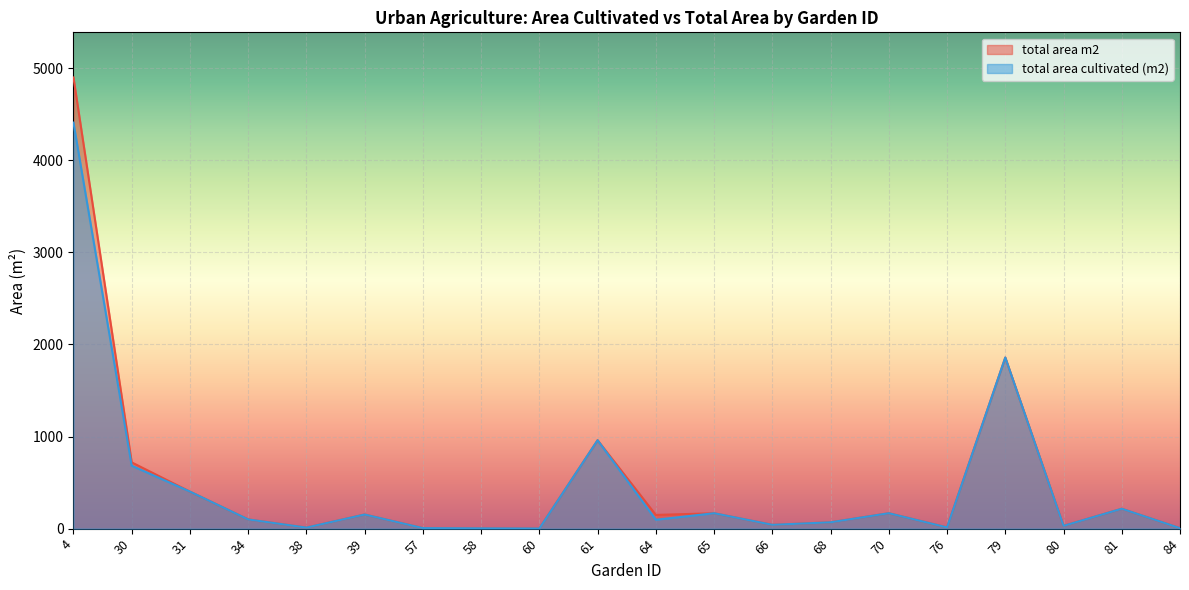

Which series changed the most between 58 and 66?

total area cultivated (m2)